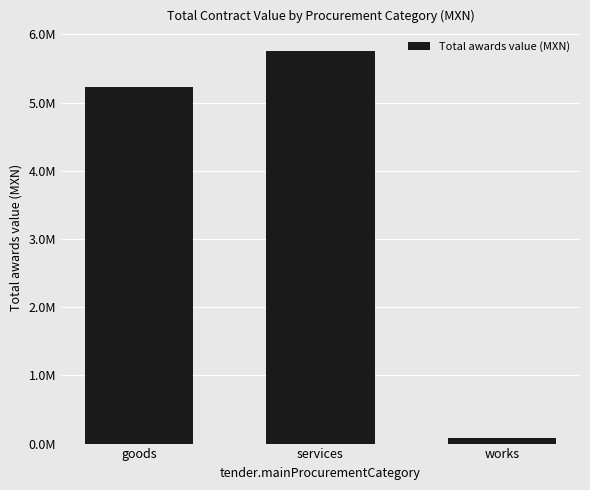

Which label corresponds to the largest value in the chart?

services